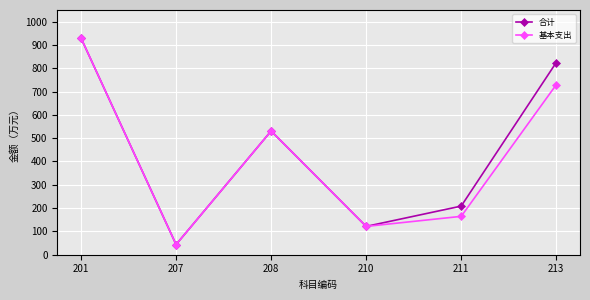

What is the sum of the 合计 values at 213 and 207?

868.3